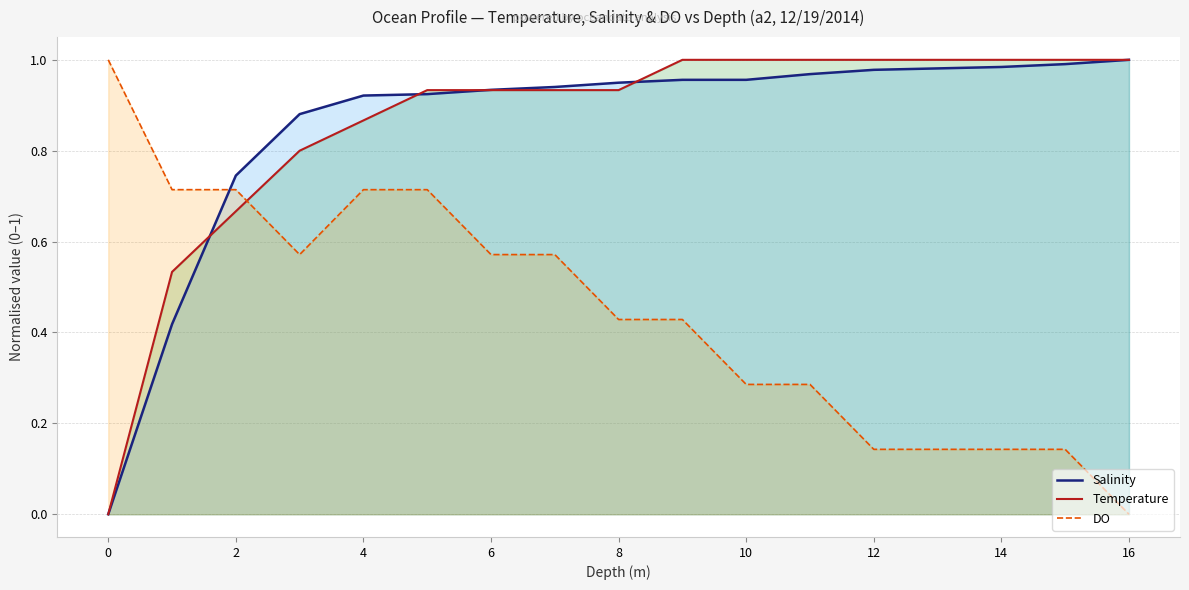

Which category has the lowest value in the DO series?

16